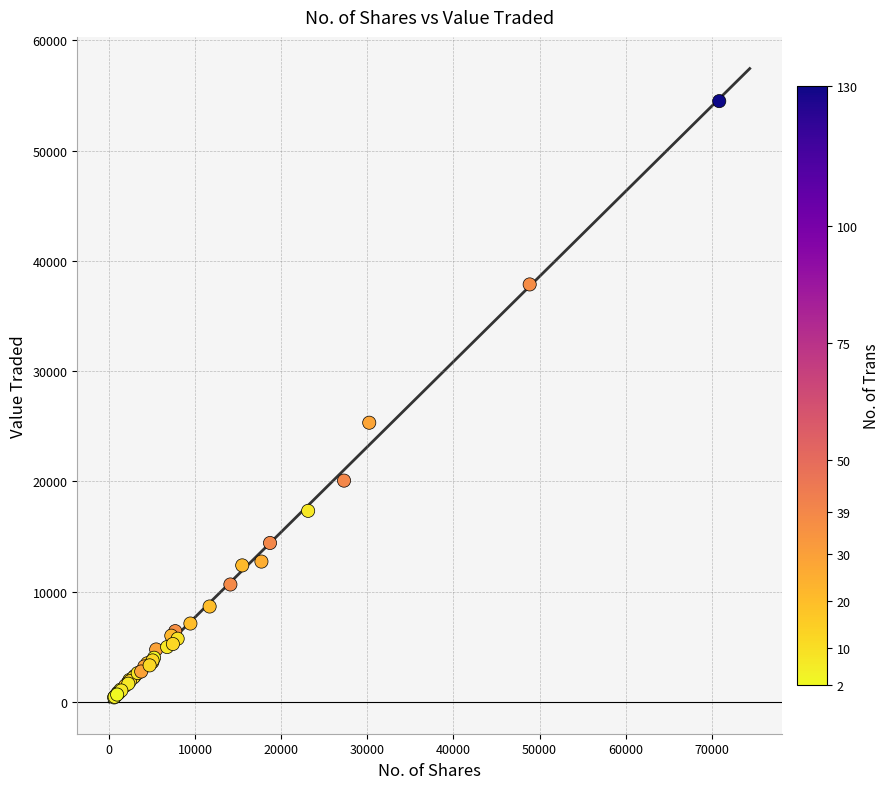

What Y value in the scatter plot is closest to 27450?

25323